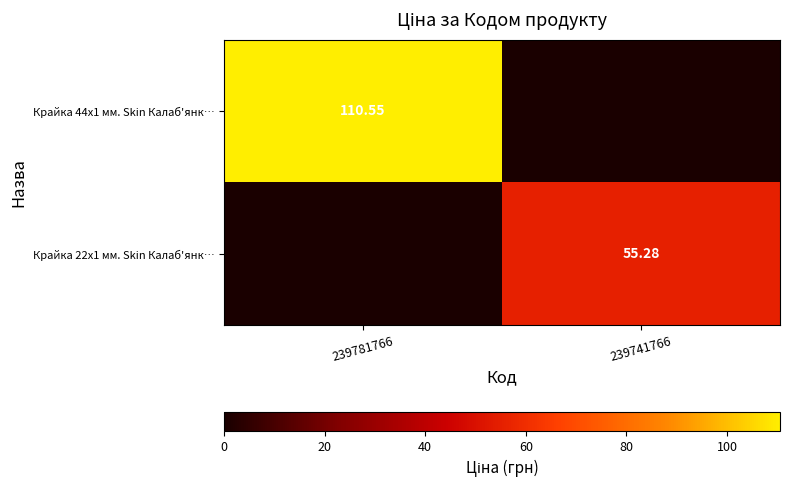

Is the value of Крайка 22x1 мм. Skin Калаб'янк… at 239741766 greater than the value of Крайка 44x1 мм. Skin Калаб'янк… at 239741766?

Yes